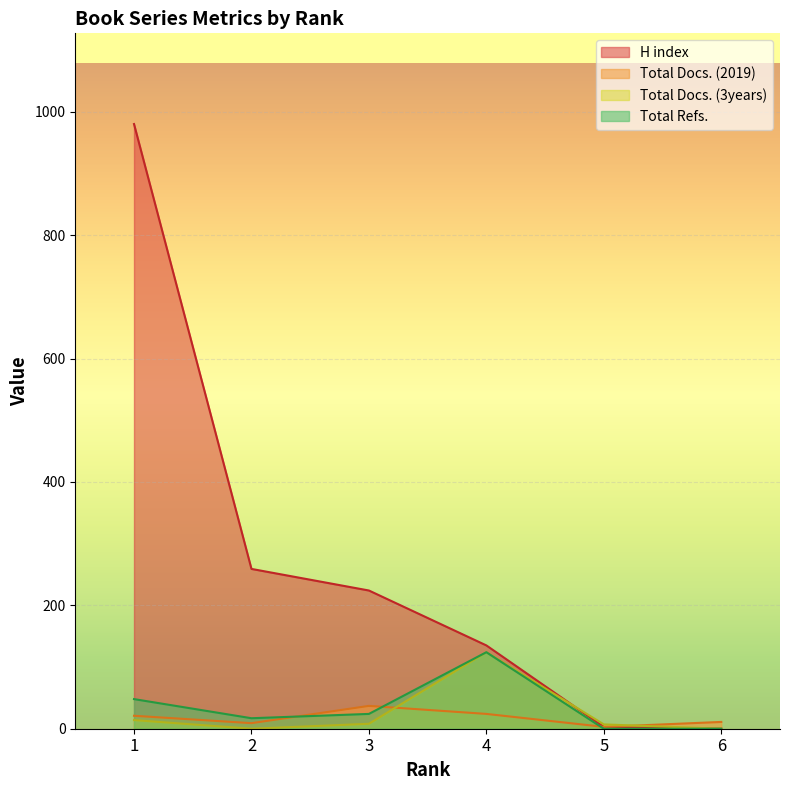

How many data points in Total Refs. are less than 24?

3